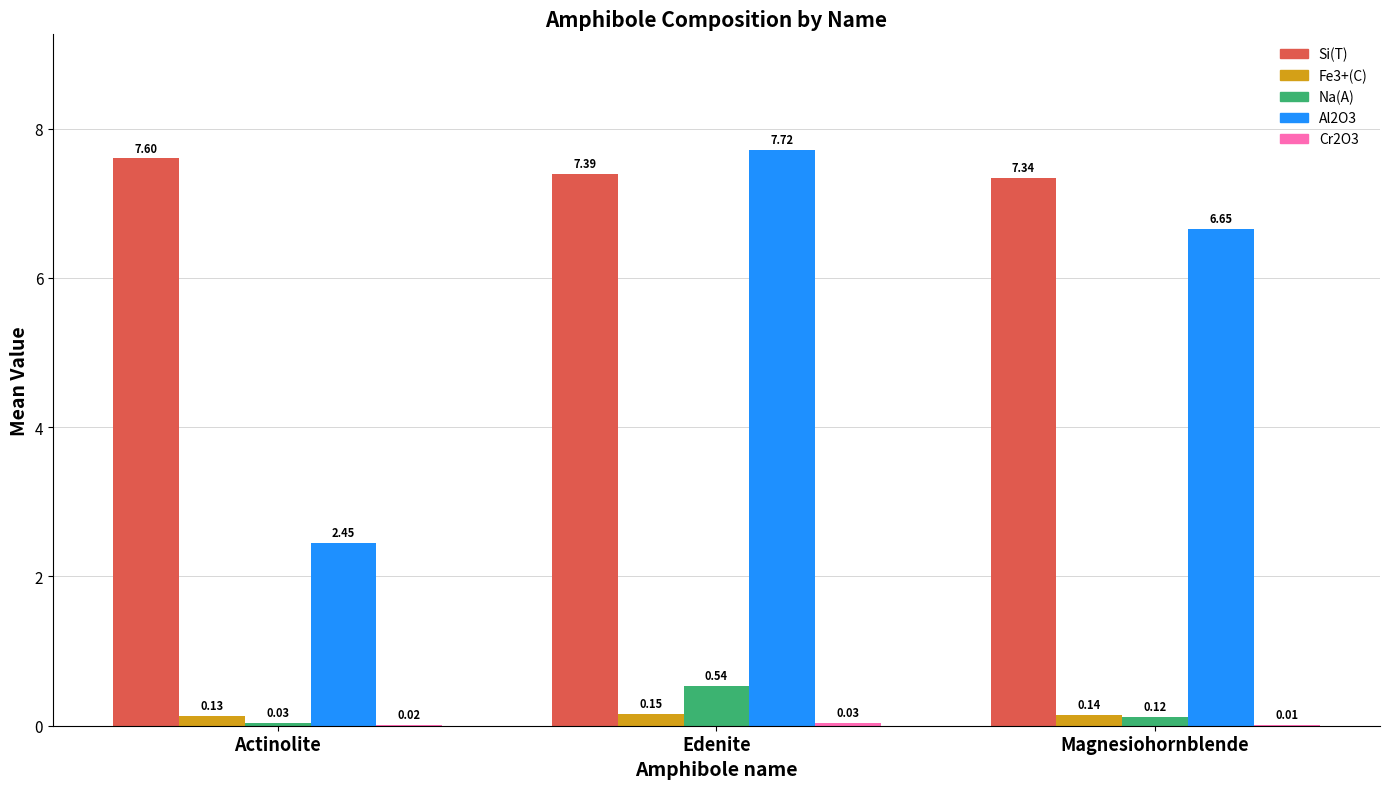

True or false: Al2O3 has a value of 11.2 at Edenite.

False